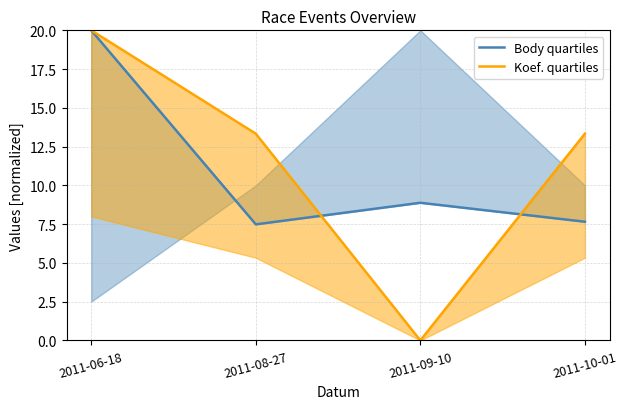

What is the average value of the Body quartiles series?

11.0